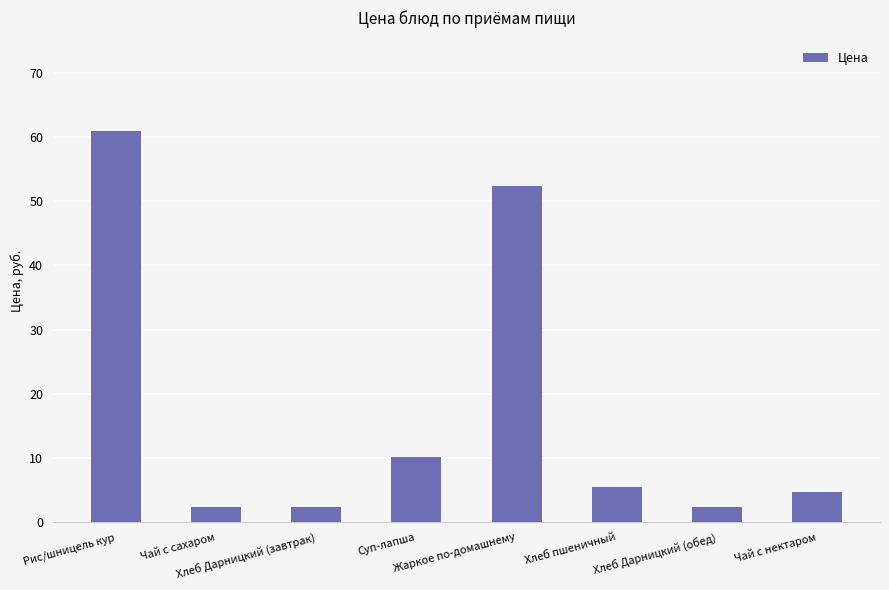

What is the average value?

17.6